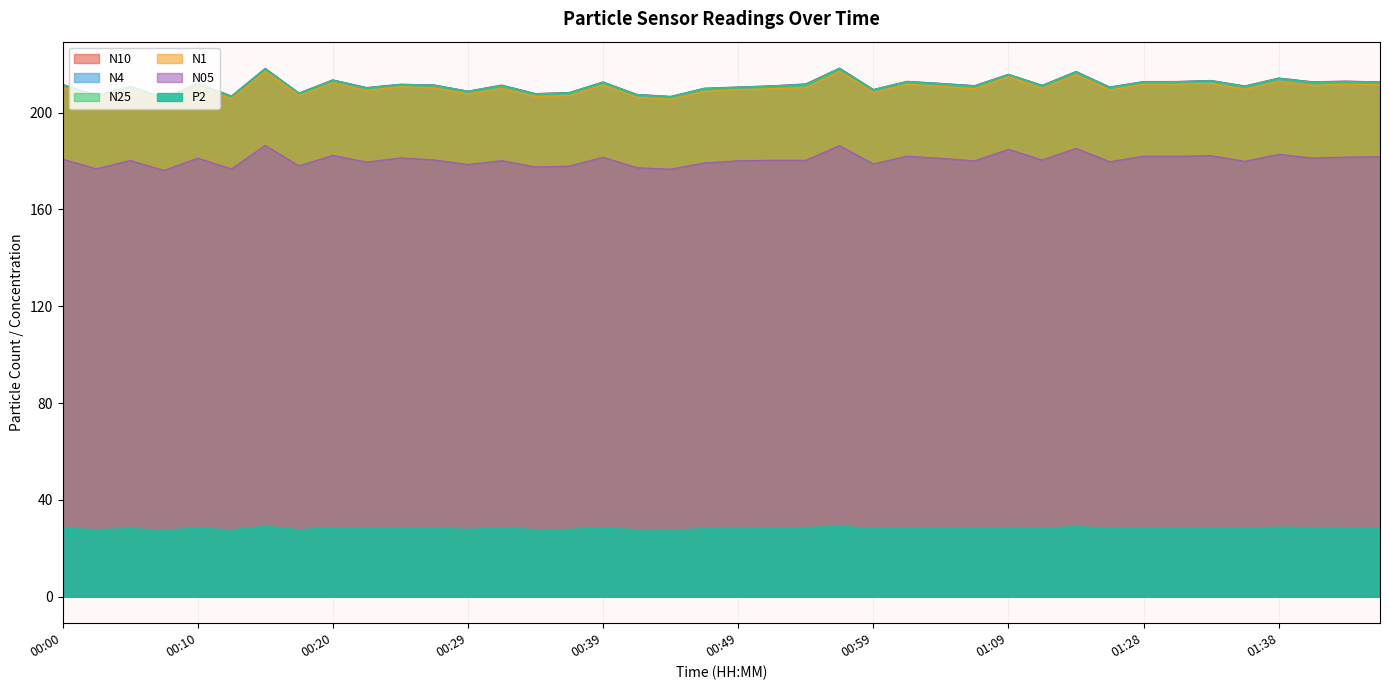

True or false: P2 has more than 1 interior local peaks.

True